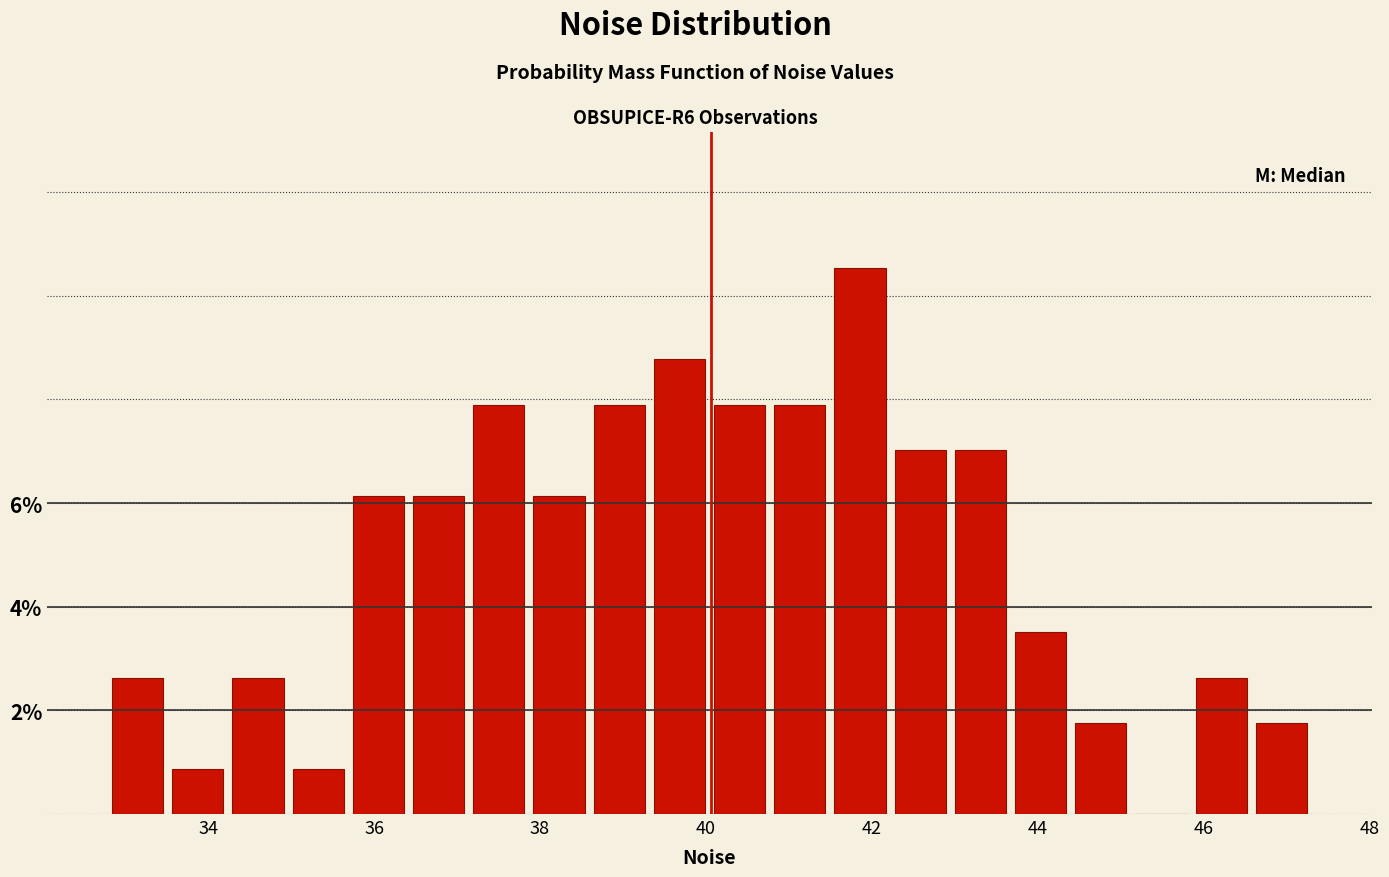

Around what value on the x-axis is the tallest bar? Give the approximate position of its centre, as read against the axis.

41.8